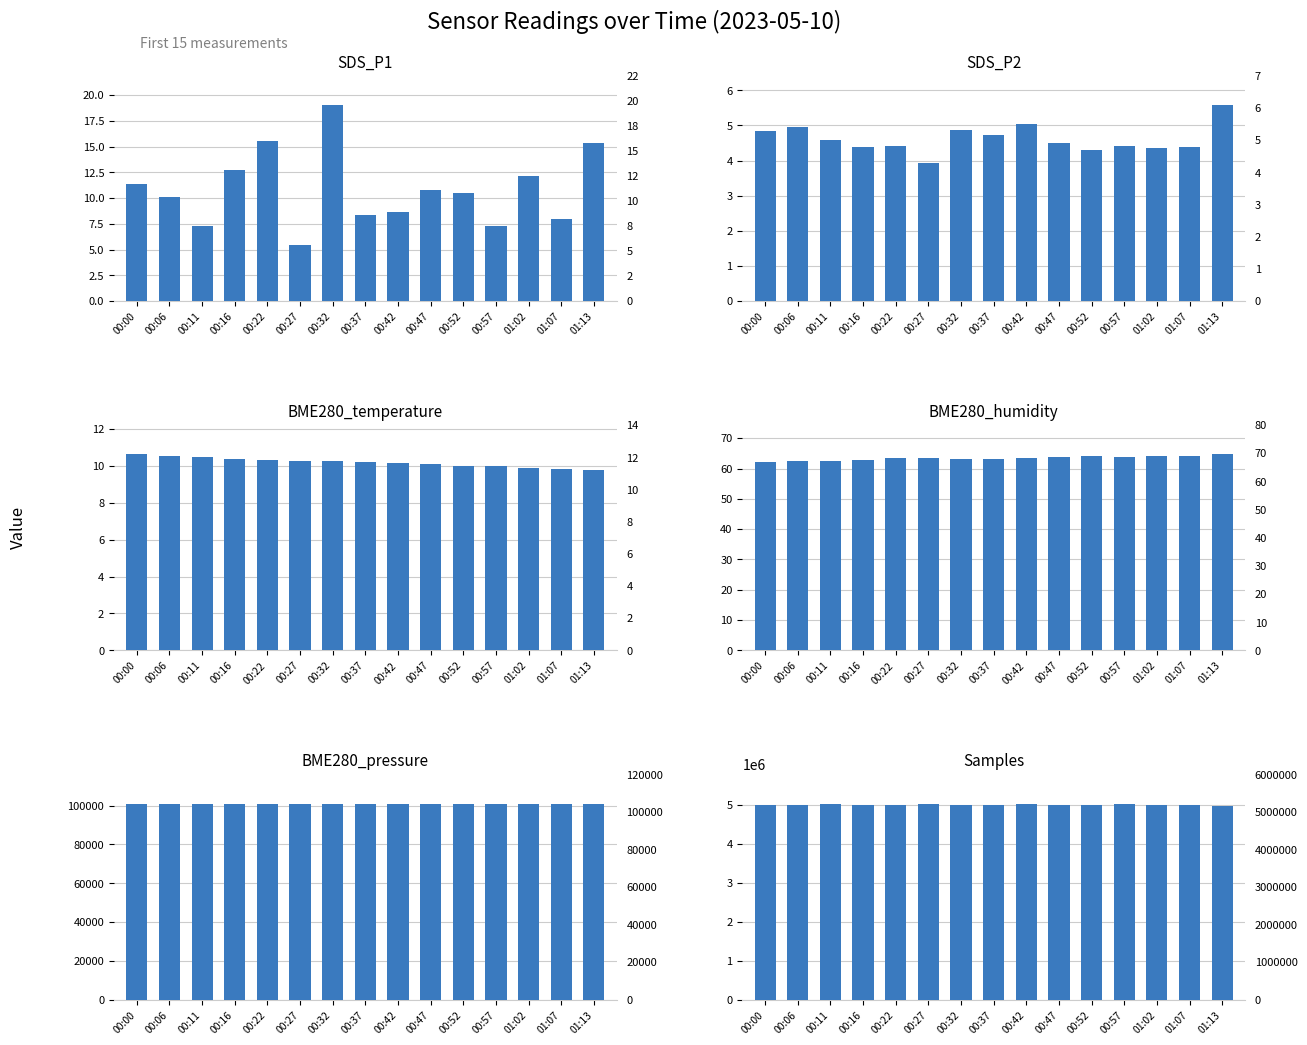

What value does the BME280_humidity series have at 01:02?

64.1